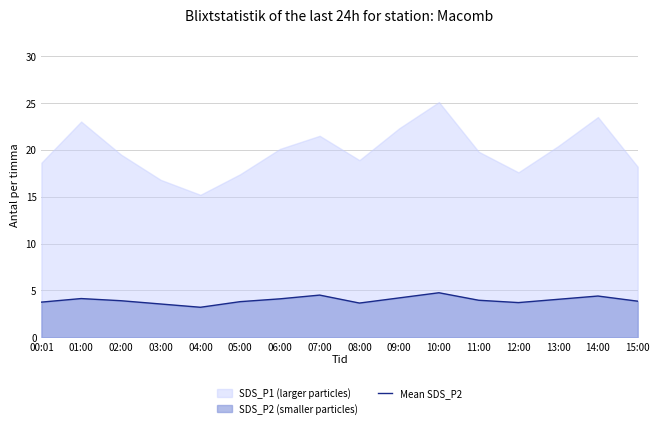

What is the difference between the maximum and second lowest values?

1.2